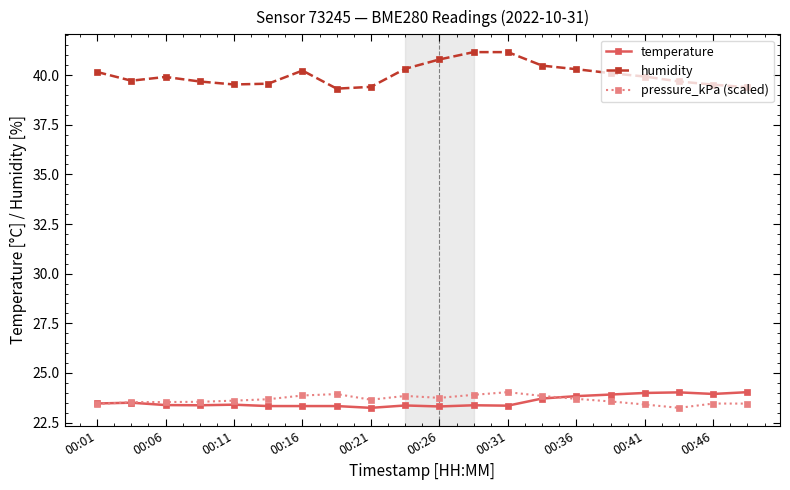

What is the lowest value of the pressure_kPa (scaled) series?

23.2